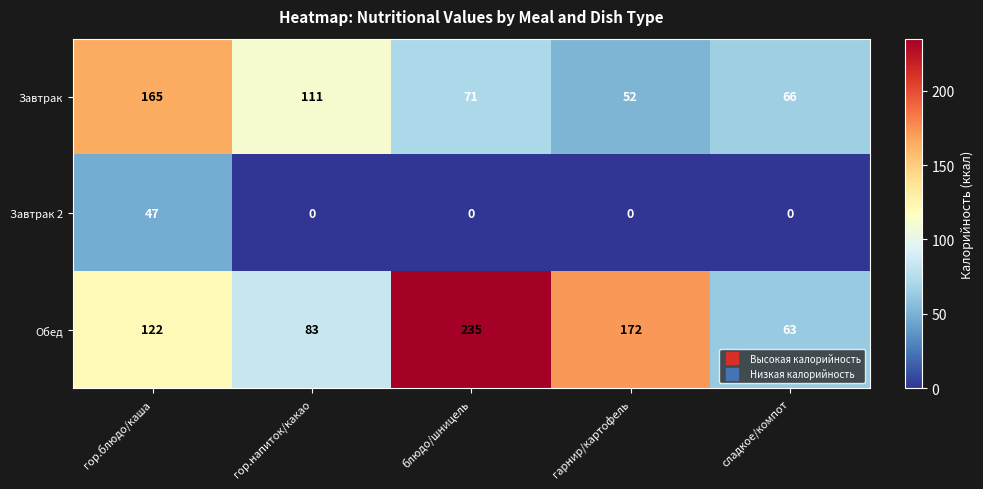

Is the value of Завтрак at блюдо/шницель greater than the value of Обед at гор.напиток/какао?

No